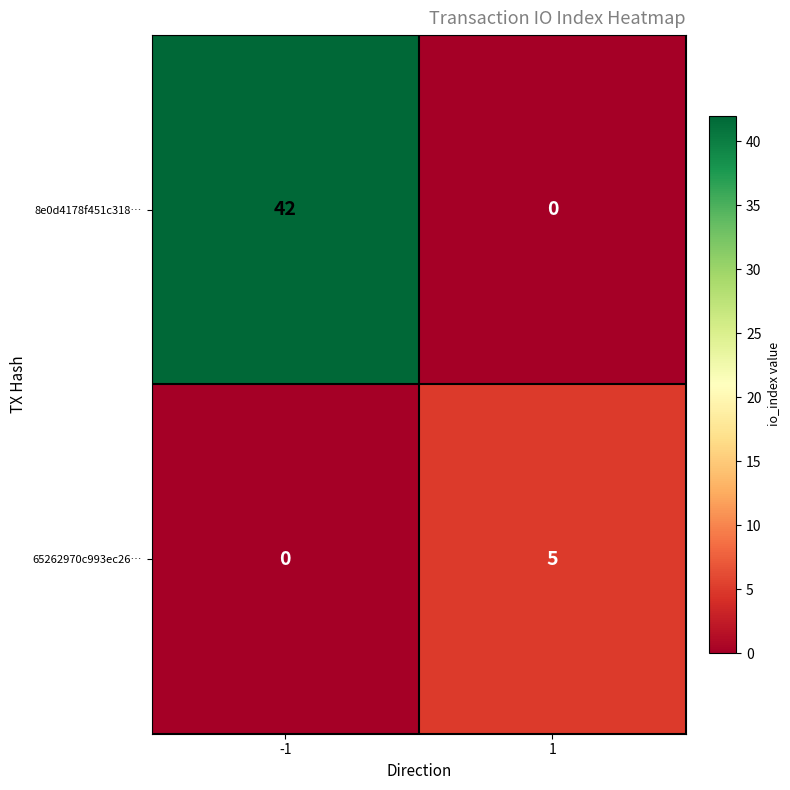

Rank the series at -1 from lowest to highest value.

65262970c993ec26…, 8e0d4178f451c318…